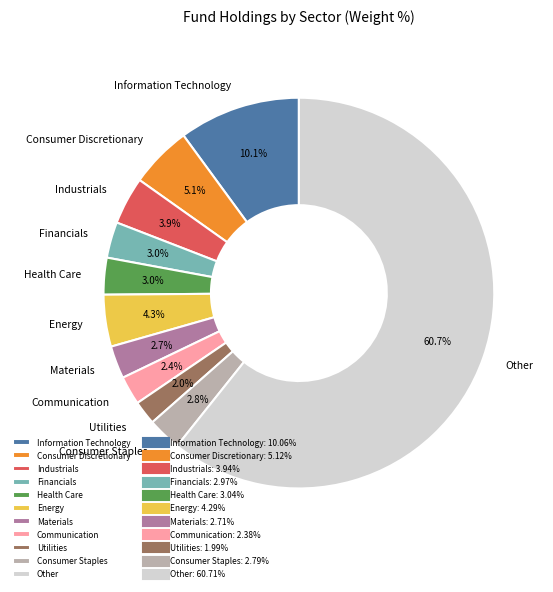

Does any single category account for the majority?

Yes